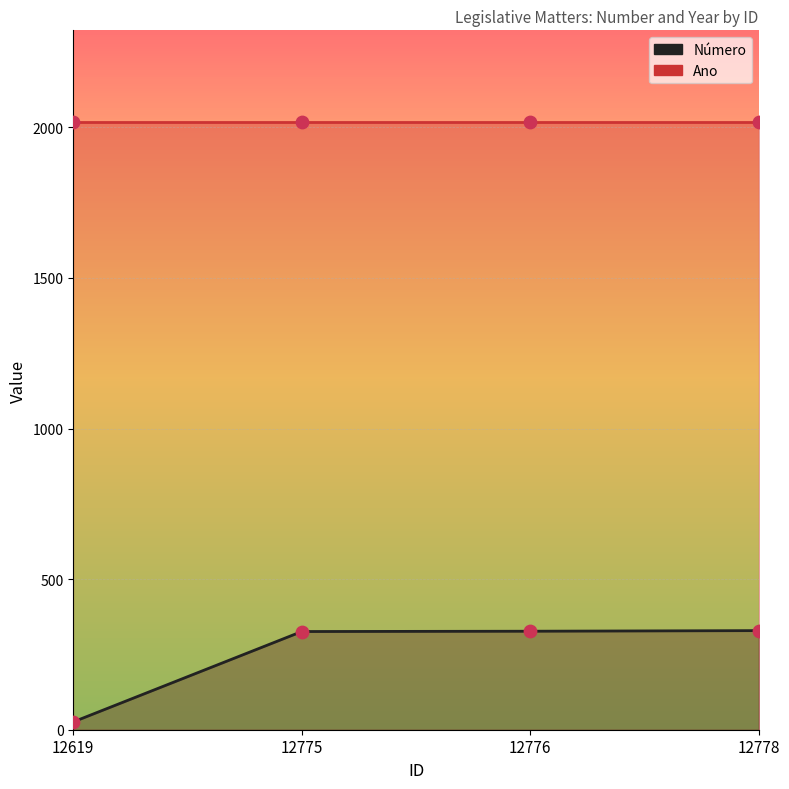

What is the change in value from 12775 to 12778?

+3